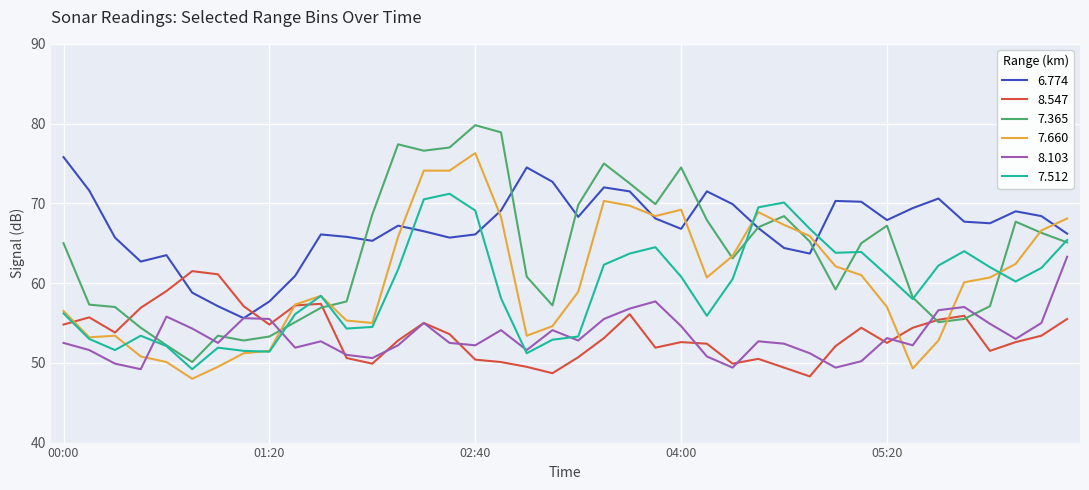

Which series has the largest total across all categories?

6.774